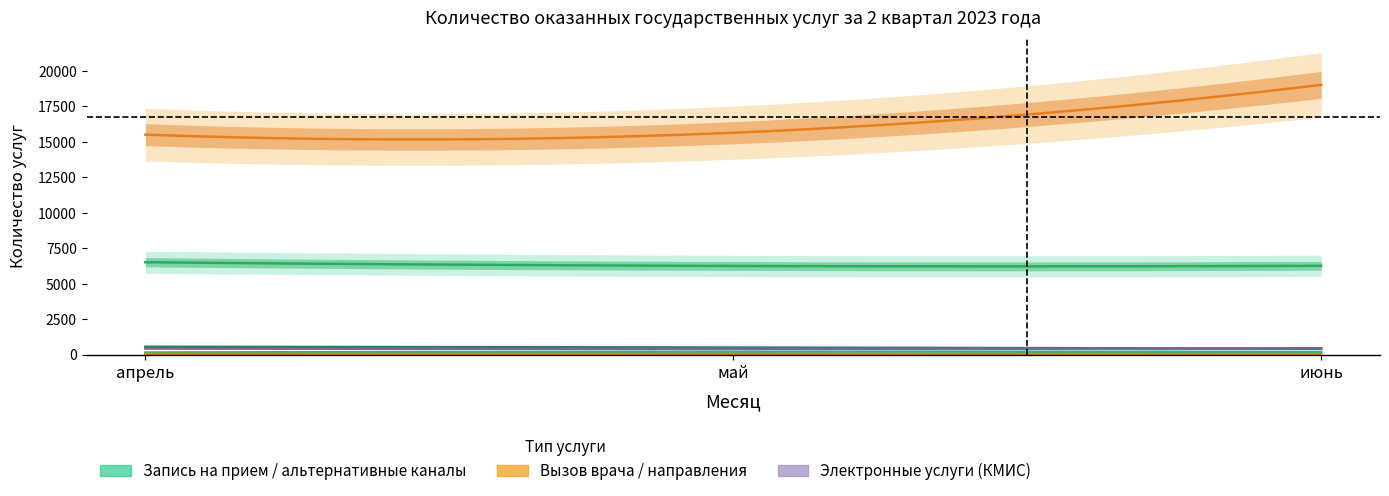

Reading left to right, list all the values displayed in this chart.

Запись на прием к врачу (альт.): 6505	6242	6254
Вызов врача на дом (альт.): 546	493	407
Выдача направления на госпитализацию: 140	201	178
Запись на прием к врачу (КМИС): 15499	15634	19009
Вызов врача на дом (КМИС): 53	44	35
Выдача листа нетрудоспособности (КМИС): 426	400	440